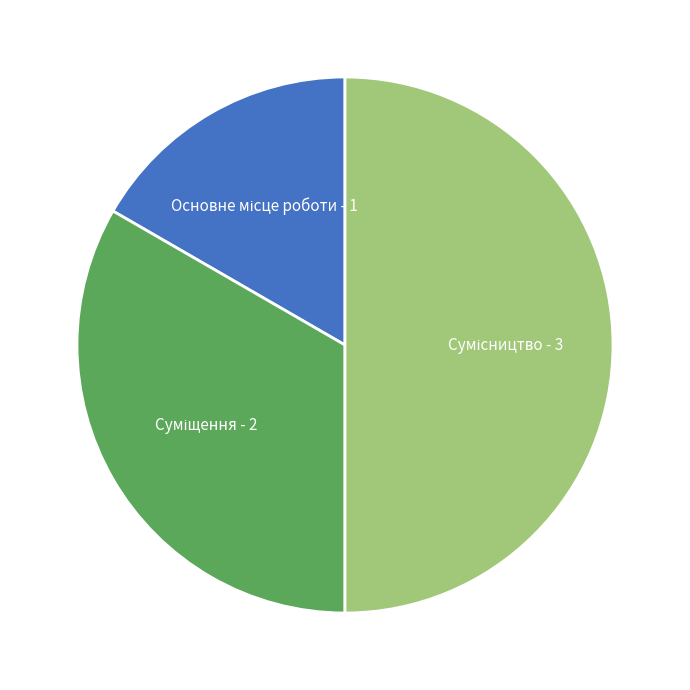

Count the number of slices in the pie.

3